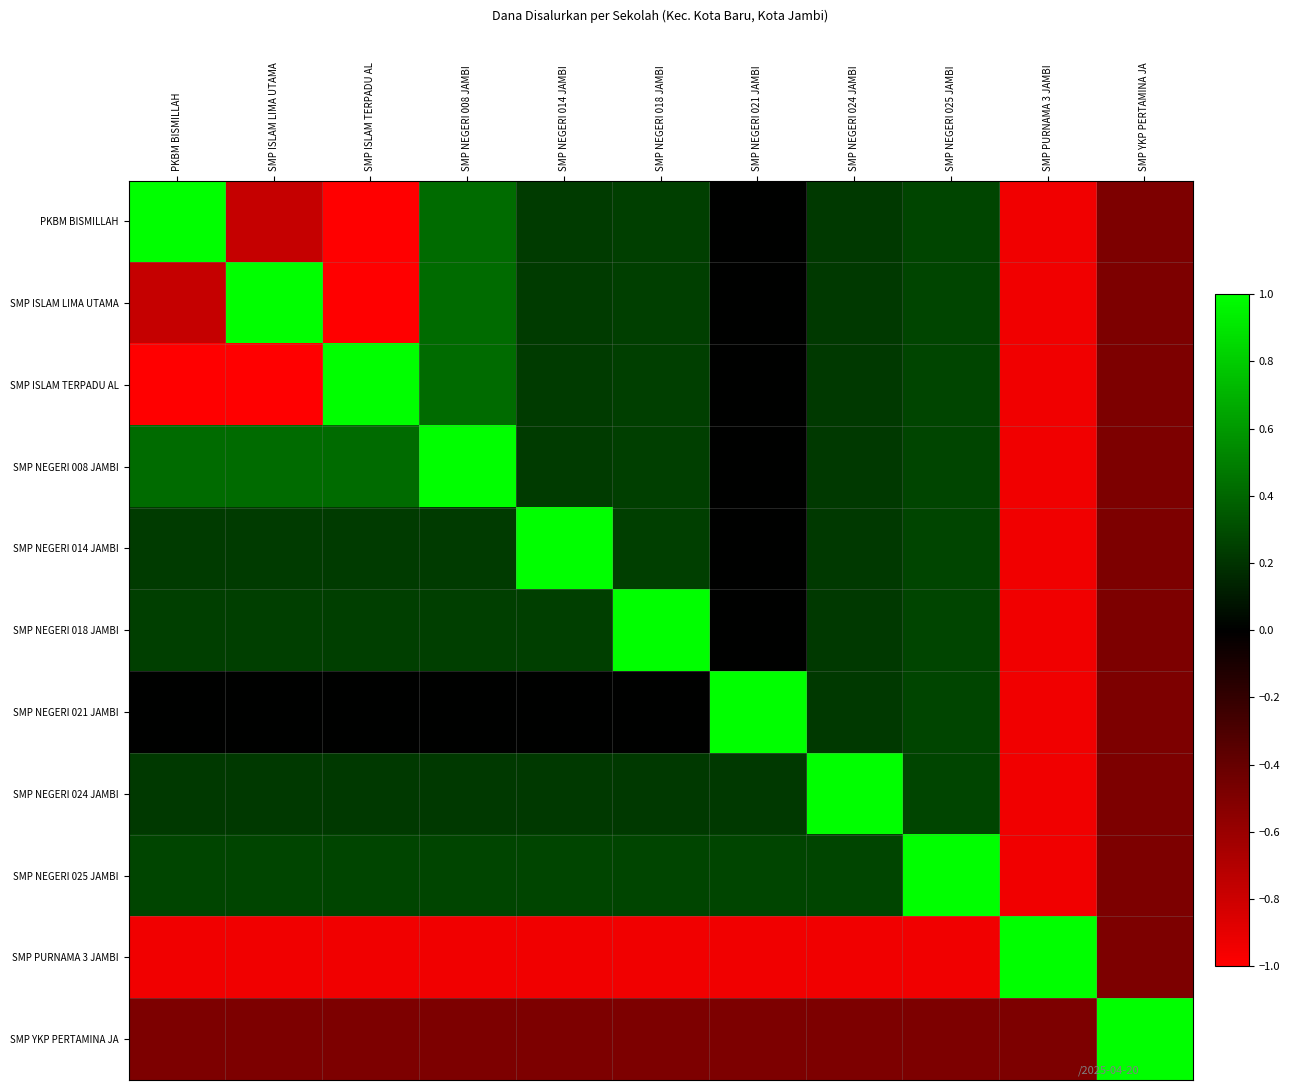

Which series has the largest total across all categories?

SMP NEGERI 008 JAMBI